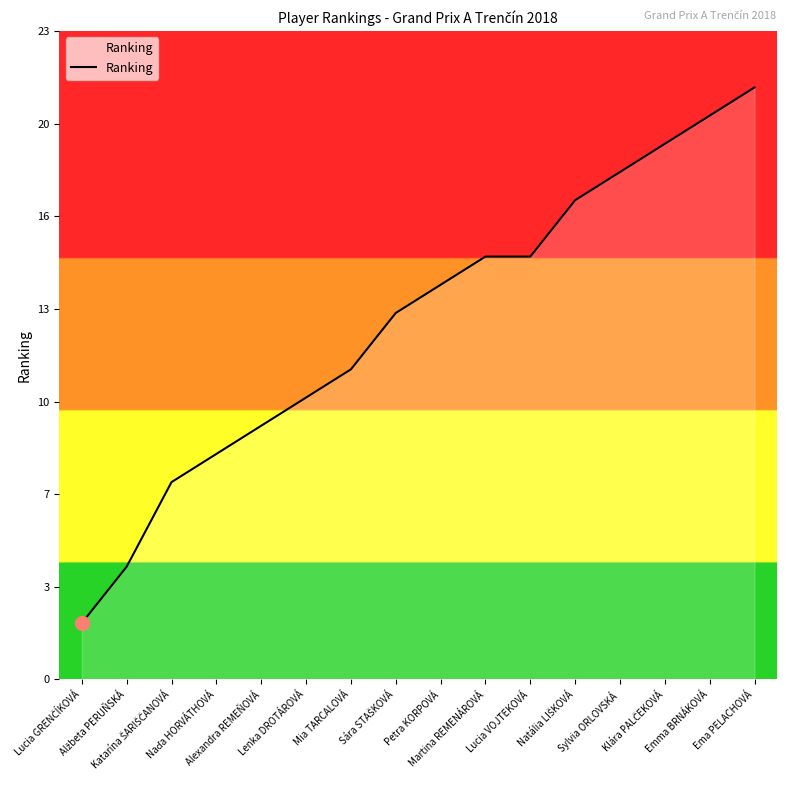

Does the chart display data point markers on the line(s)?

No